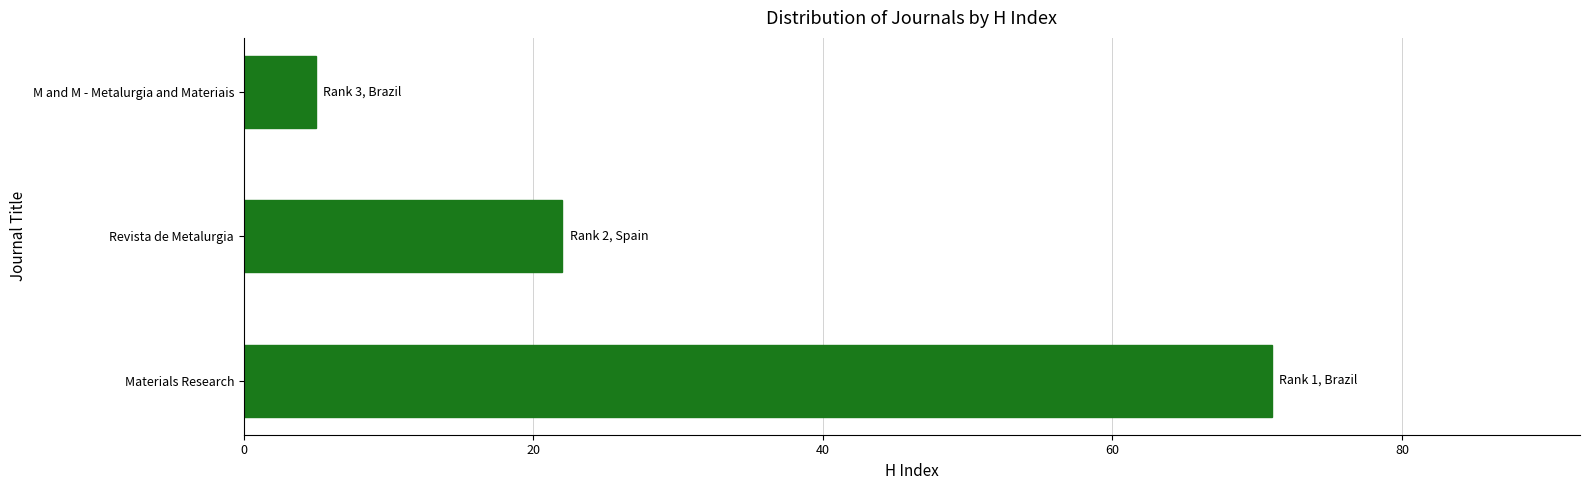

Does the chart contain any negative values?

No